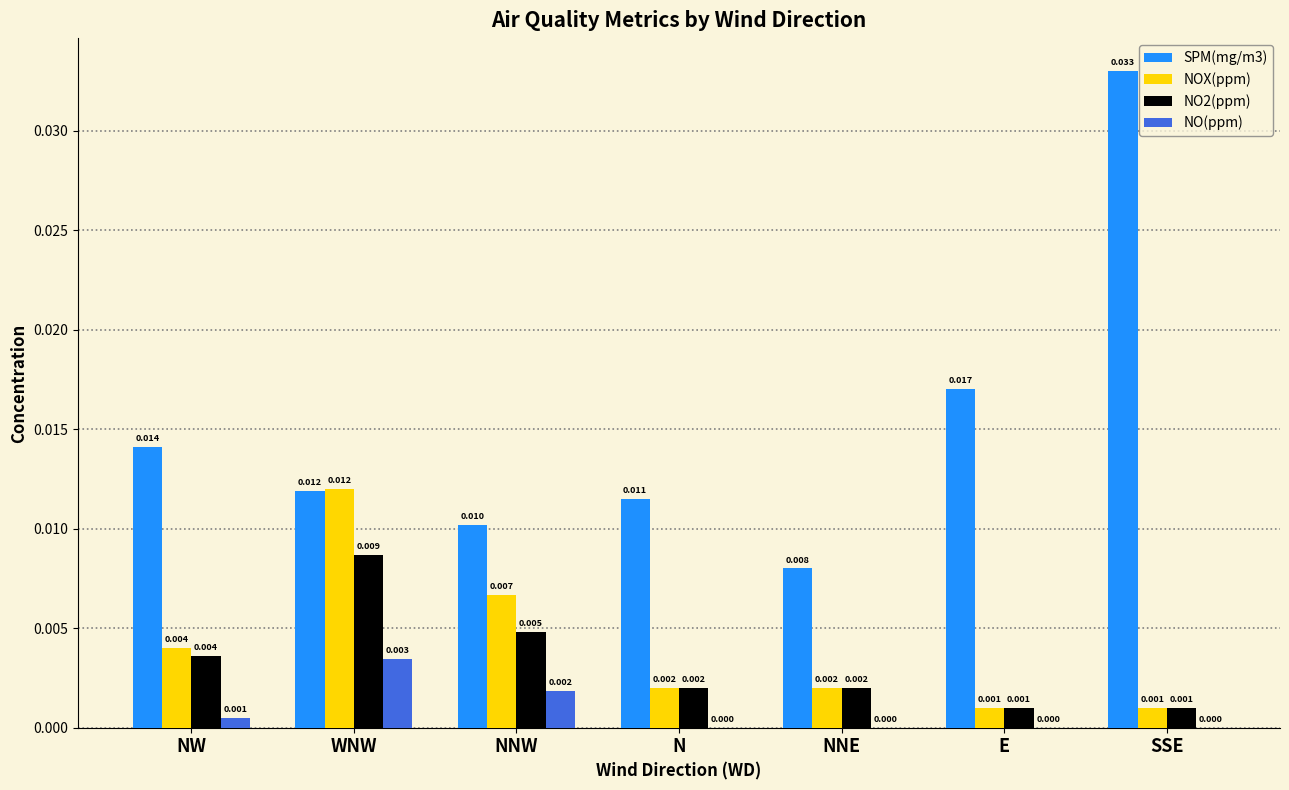

Which category has the highest value in the SPM(mg/m3) series?

SSE